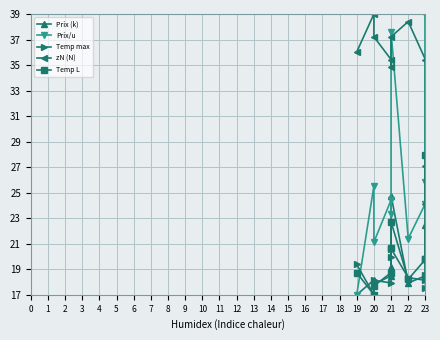

How many series are shown in this chart?

5